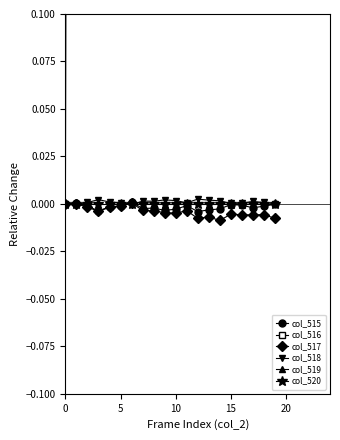

After their last crossing, which series has the higher values: col_518 or col_517?

col_518